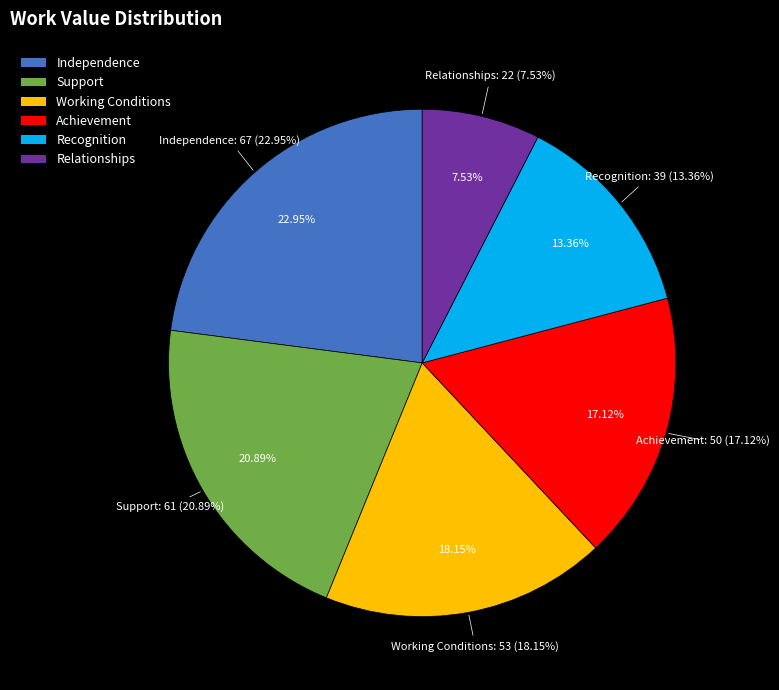

To the nearest percent, what is the combined percentage of Recognition and Support?

34%